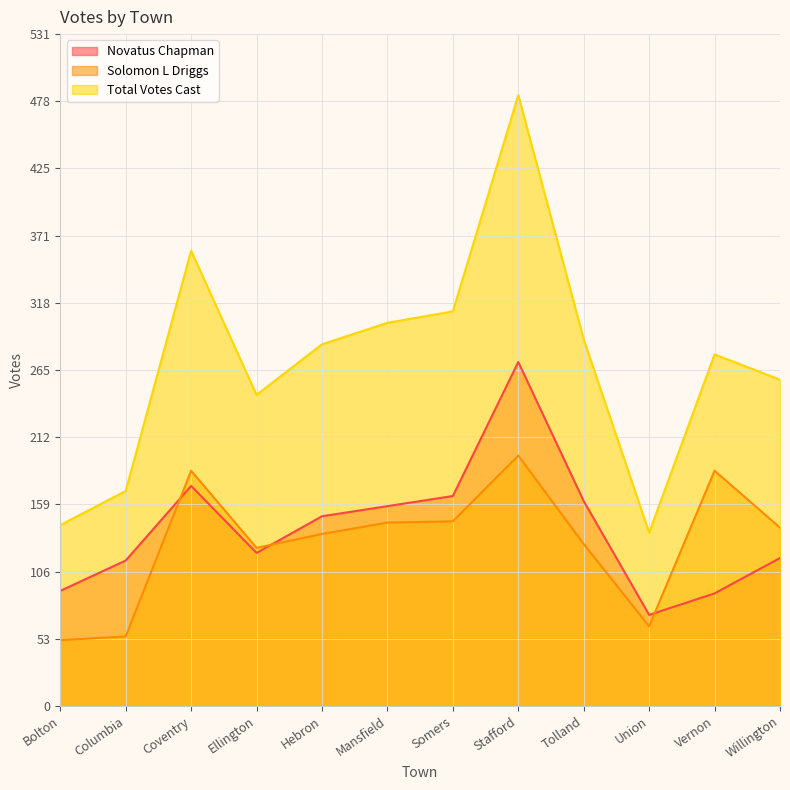

What is the minimum value for Novatus Chapman?

72